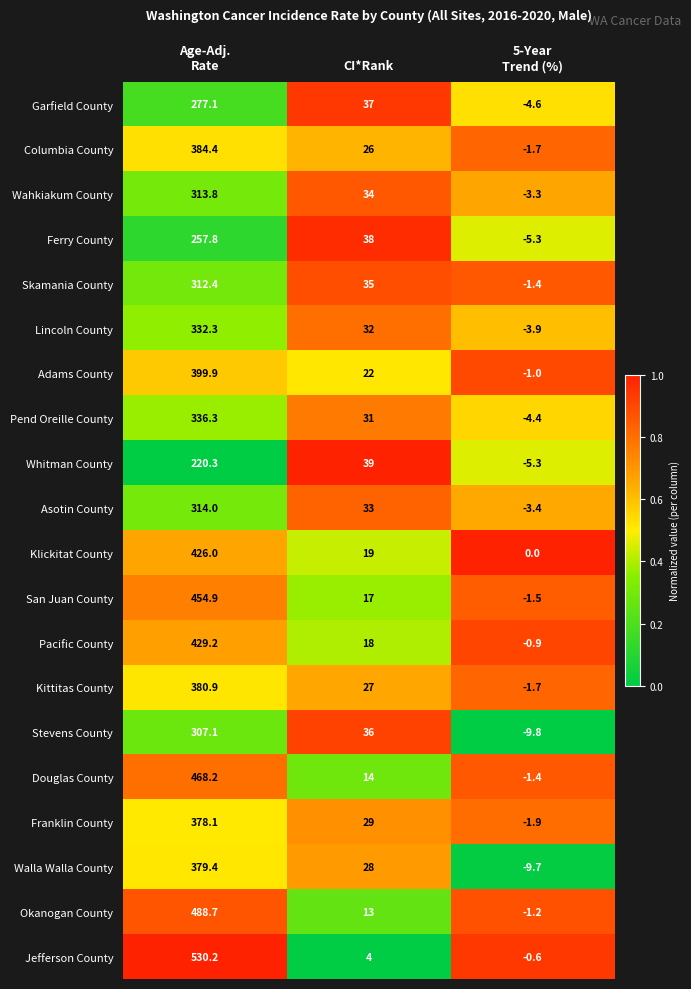

Which series has the largest range (max minus min)?

Jefferson County